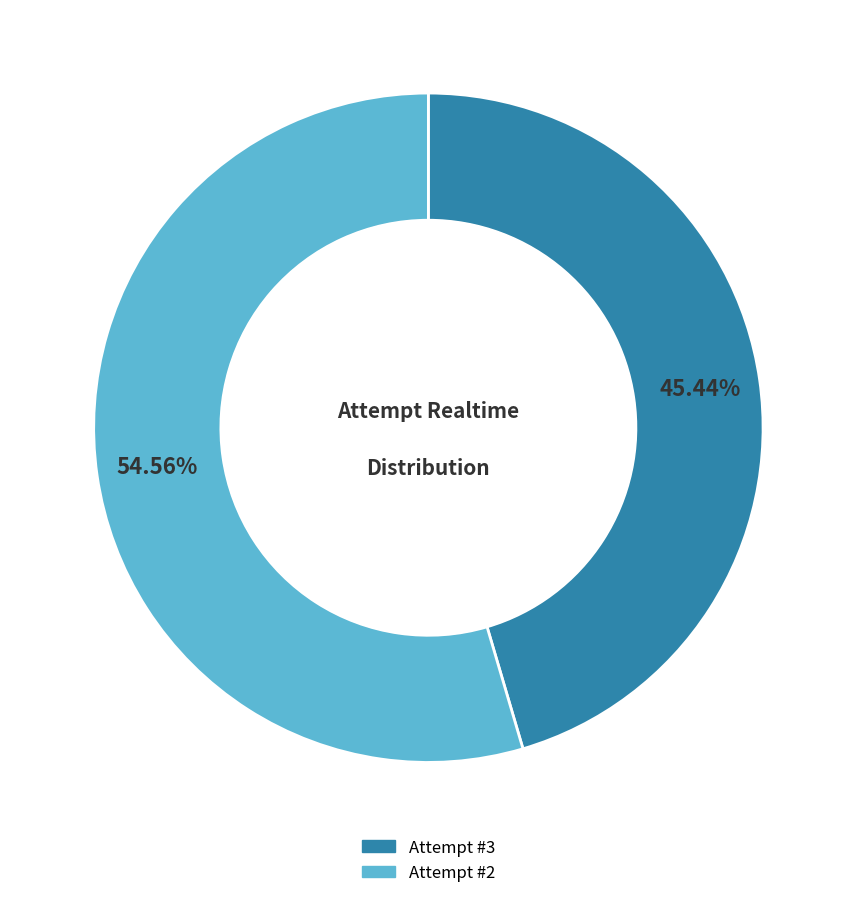

Is there a majority slice in this chart?

Yes